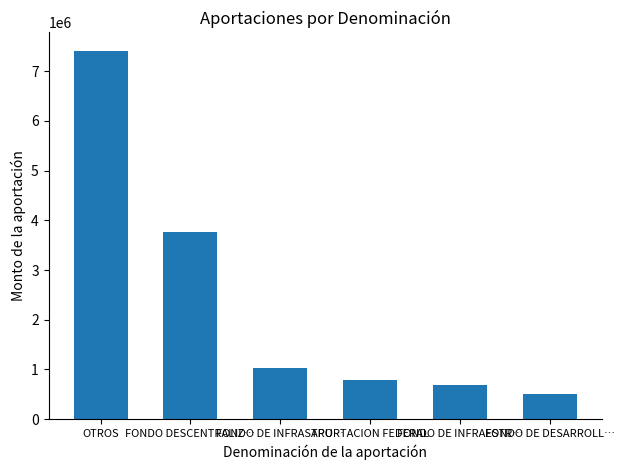

Reading left to right, extract all data points from this chart.

7409951.0	3766854.6	1038045.0	786483.5	692030.0	505101.5